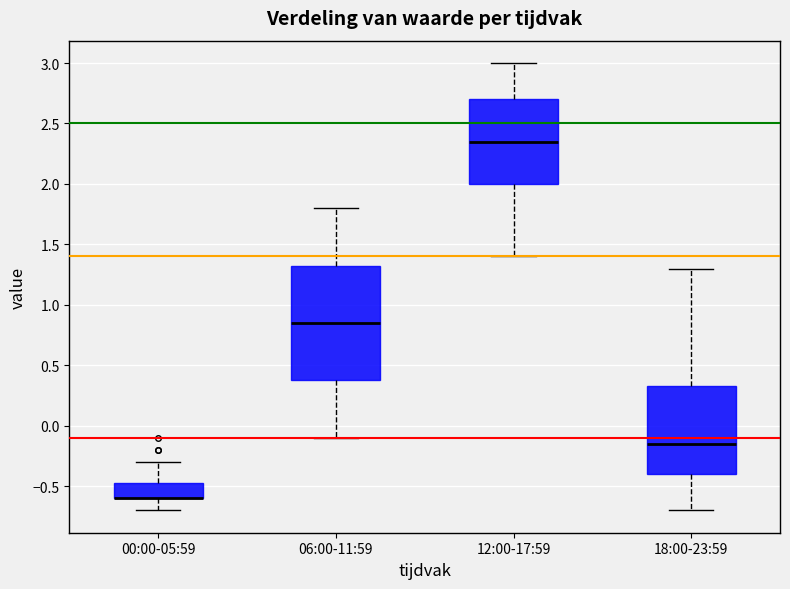

Comparing the boxes themselves (not the whiskers), which one is the tallest?

06:00-11:59